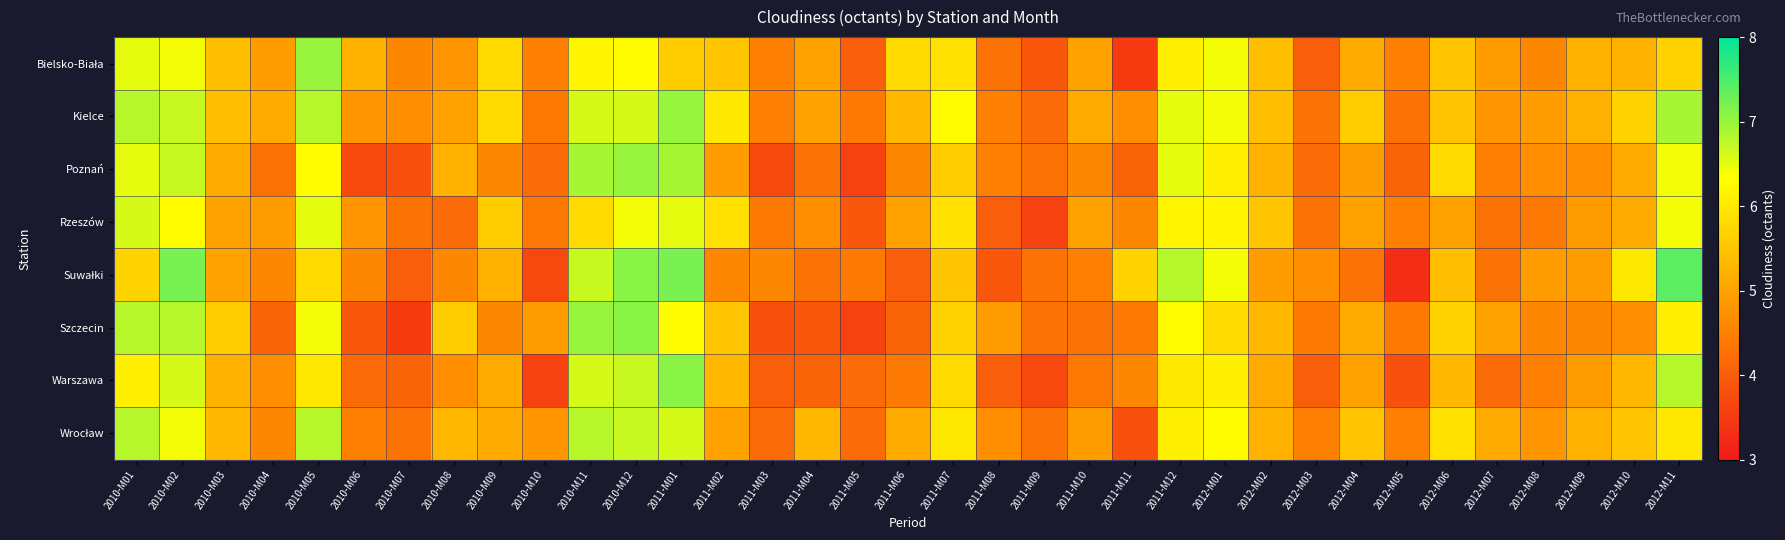

What is the difference between the highest and lowest values at 2010-M07?

1.2